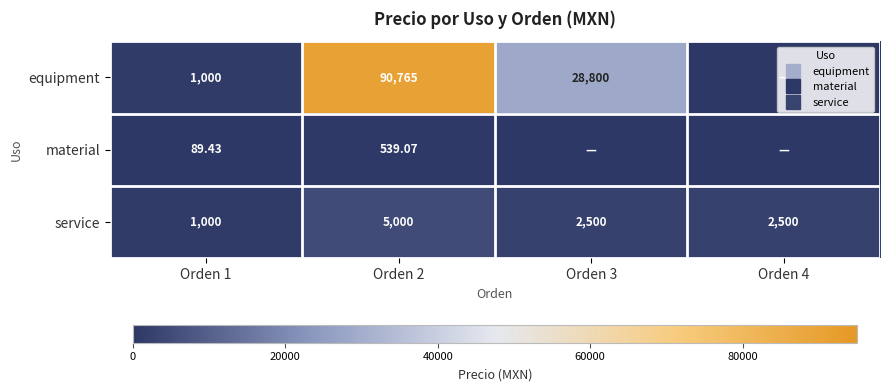

What is the difference between the highest and lowest values at Orden 1?

910.6